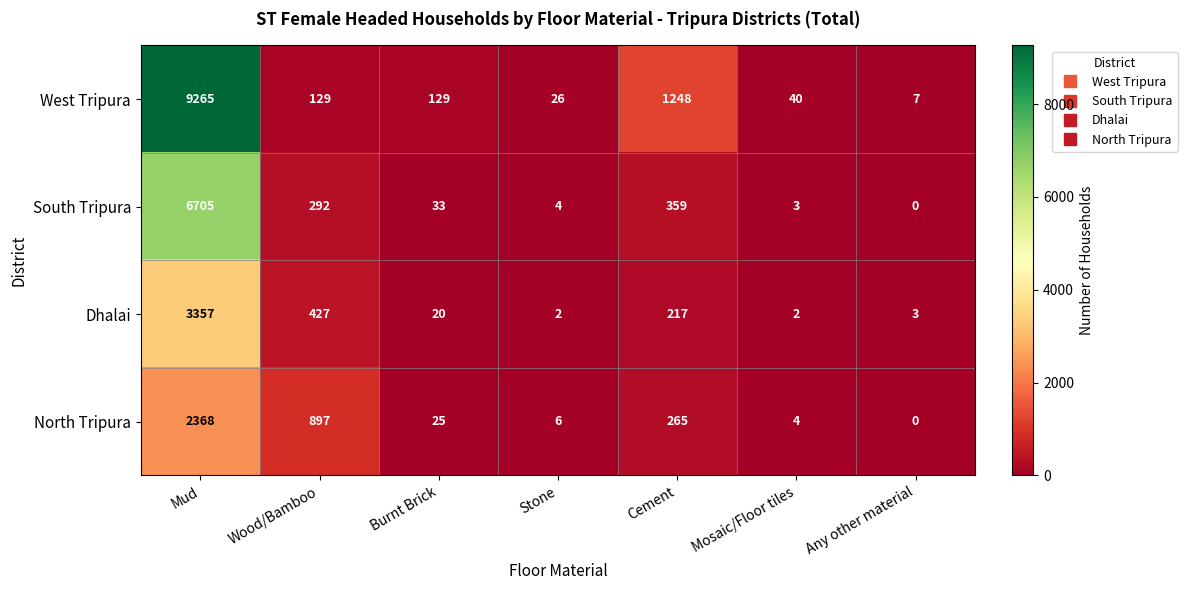

List the series in order of their peak value, lowest first.

North Tripura, Dhalai, South Tripura, West Tripura